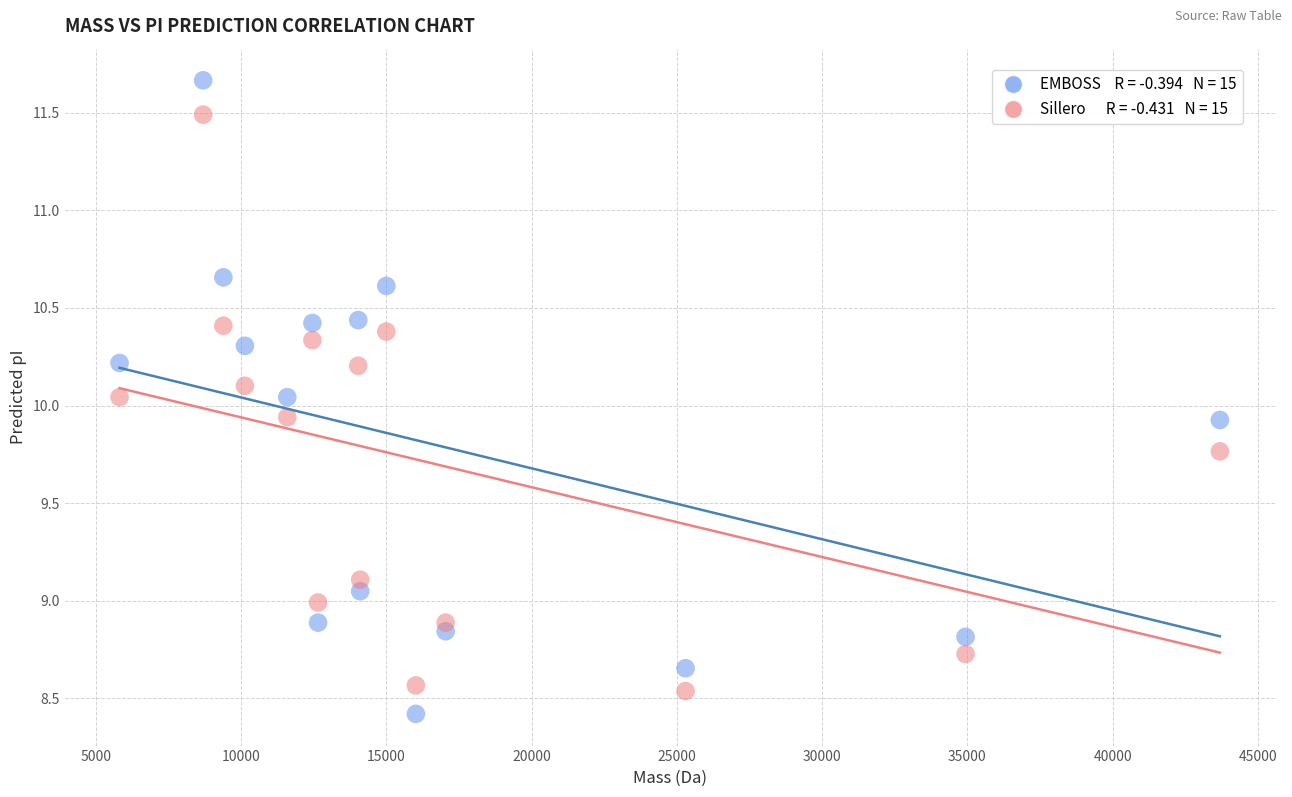

Across all data points, what is the range of Y values (max minus min)?

3.2